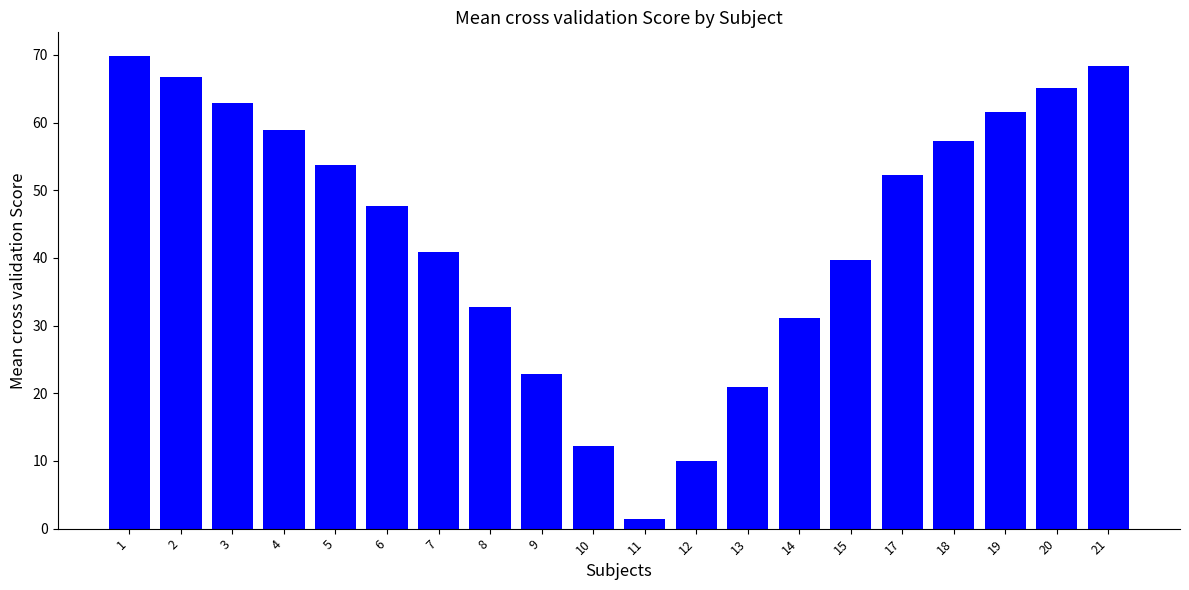

At which label does the data first exceed 52?

1